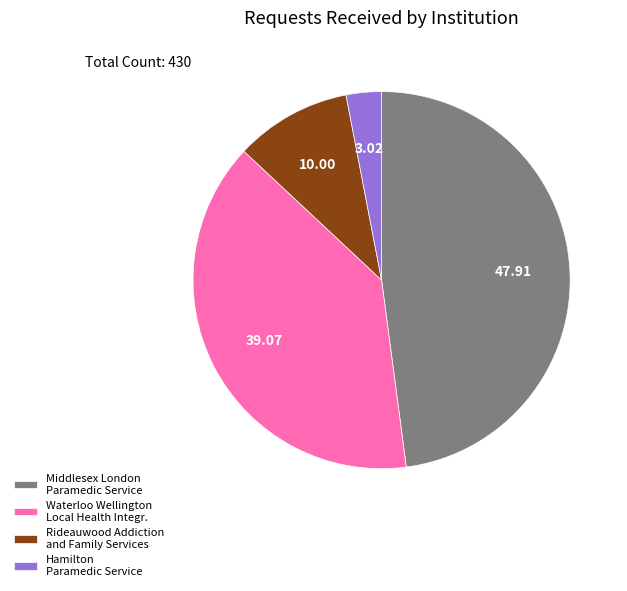

What is the largest slice in the pie chart?

Middlesex London Paramedic Service